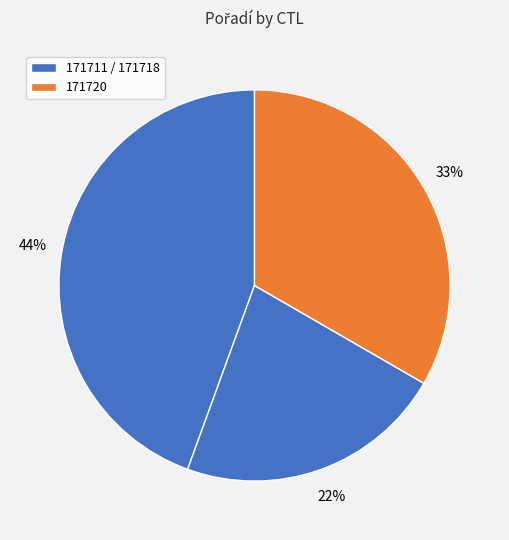

Rank the categories by value from highest to lowest.

171711, 171720, 171718